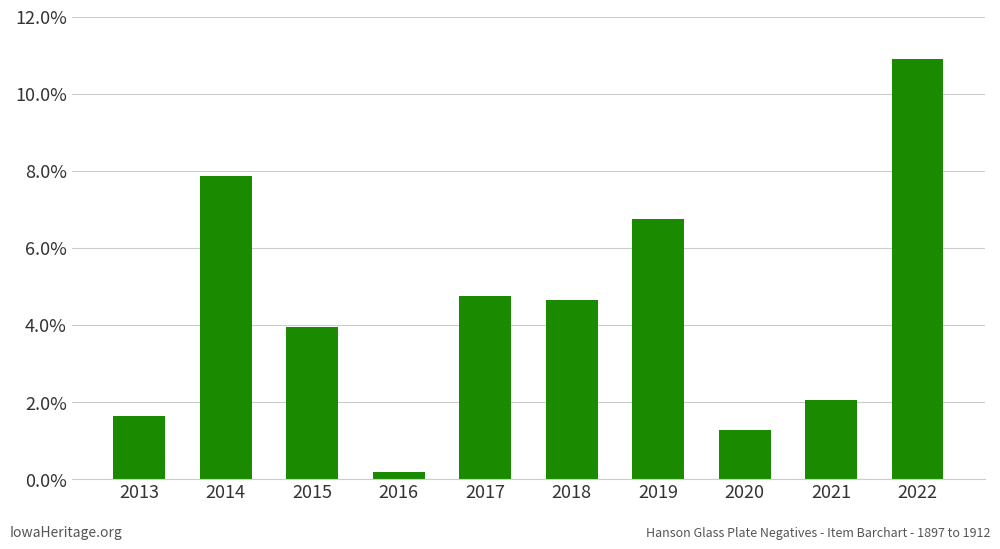

What is the value of the 8th bar from the left?

1.3